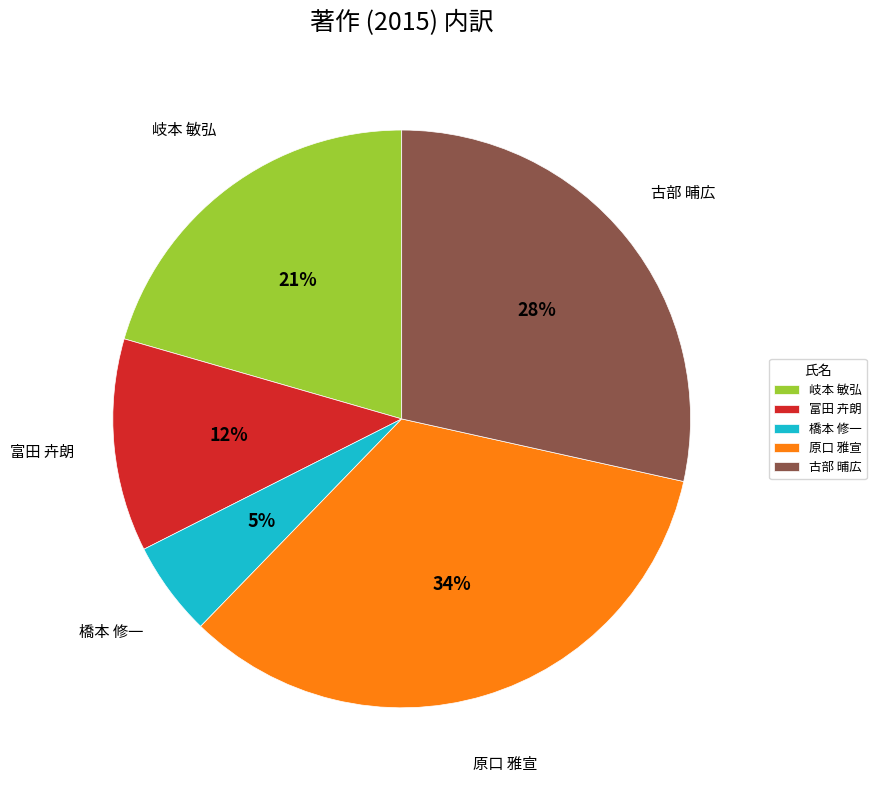

How many slices are in this pie chart?

5